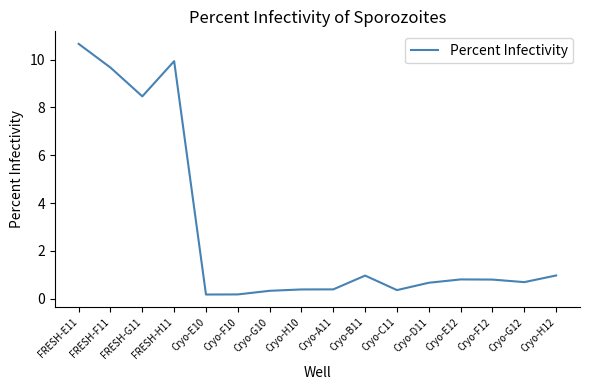

How many lines are shown in the chart?

1